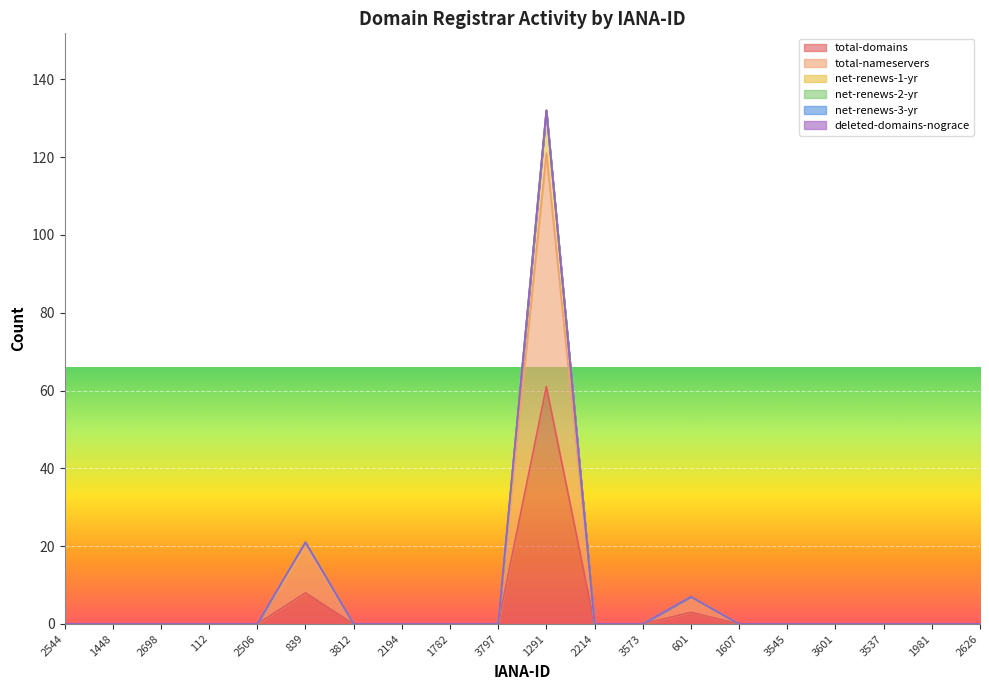

The net-renews-1-yr series shows 42 at 2626. True or false?

False